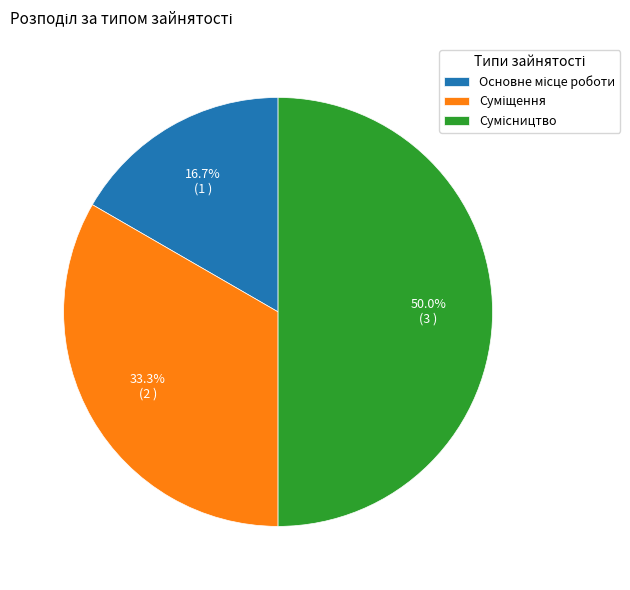

True or false: Сумісництво accounts for 50% of the total.

True